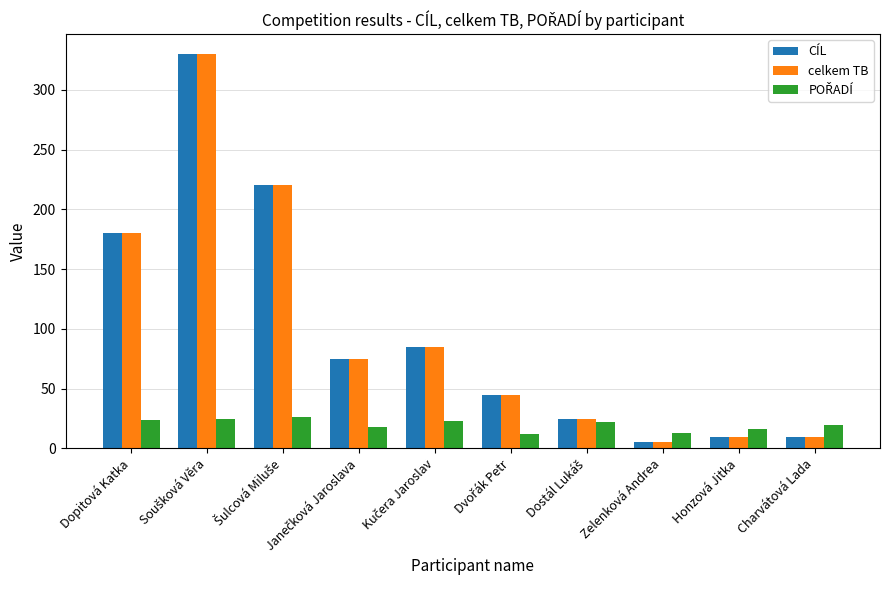

What is the sum of all celkem TB values?

985